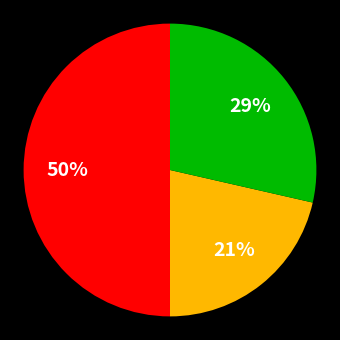

To the nearest percent, what is the difference between the largest and smallest slice percentages?

29%